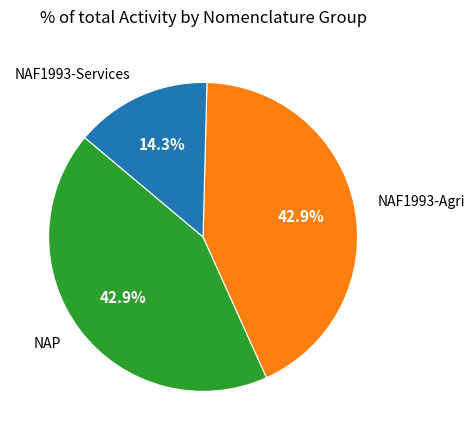

Which slice is the smallest?

NAF1993-Services